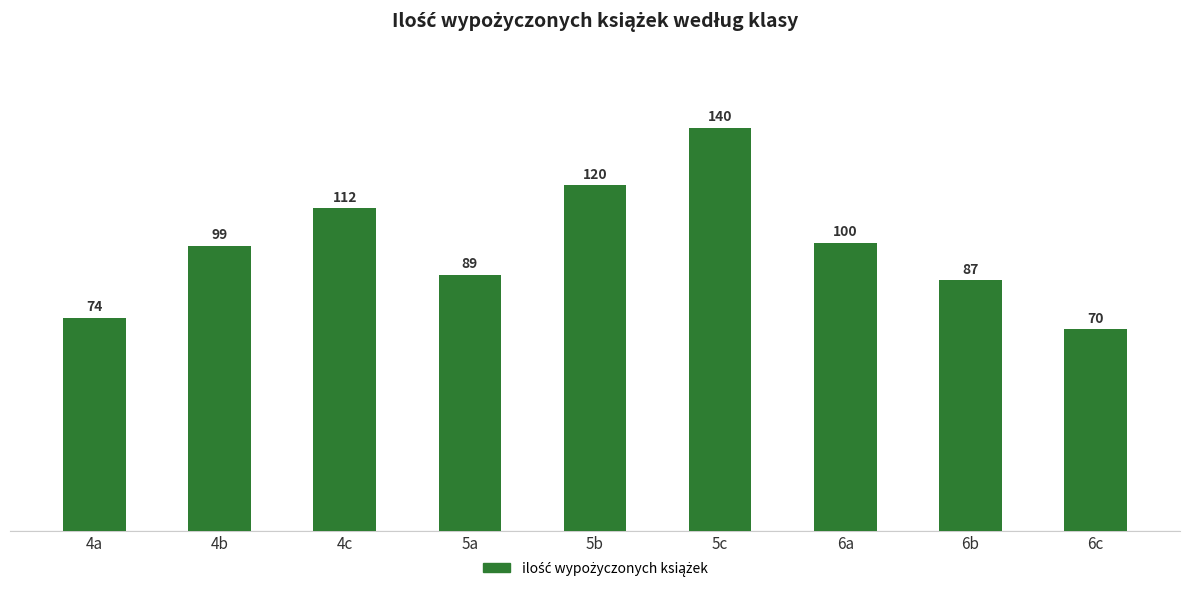

True or false: the data shows 140 at 5c.

True